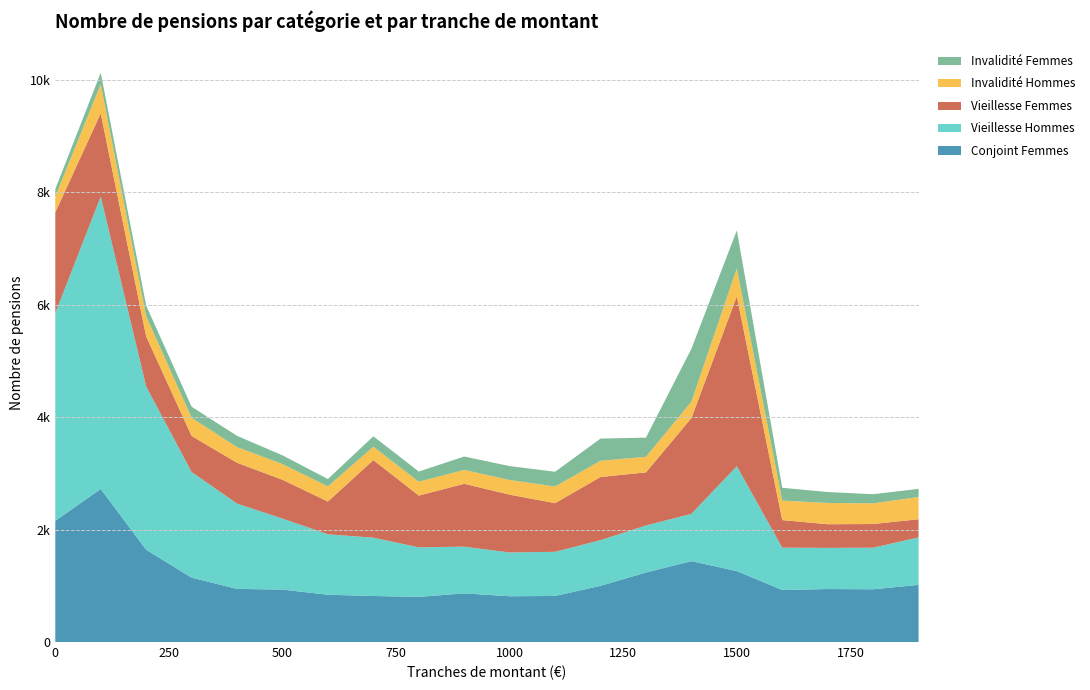

Reading left to right, extract all data points from this chart.

Invalidité Hommes: 0=284	100=515	200=358	300=323	400=278	500=279	600=269	700=238	800=246	900=247	1000=261	1100=296	1200=289	1300=277	1400=290	1500=497	1600=346	1700=378	1800=367	1900=395
Invalidité Femmes: 0=130	100=206	200=191	300=197	400=201	500=155	600=131	700=185	800=181	900=238	1000=247	1100=262	1200=394	1300=341	1400=941	1500=674	1600=228	1700=195	1800=163	1900=145
Vieillesse Hommes: 0=3692	100=5199	200=2902	300=1878	400=1516	500=1263	600=1074	700=1037	800=881	900=831	1000=778	1100=785	1200=812	1300=836	1400=841	1500=1865	1600=753	1700=732	1800=739	1900=844
Vieillesse Femmes: 0=1791	100=1479	200=891	300=641	400=726	500=690	600=583	700=1380	800=920	900=1117	1000=1028	1100=865	1200=1123	1300=944	1400=1703	1500=3021	1600=490	1700=420	1800=421	1900=323
Conjoint Femmes: 0=2155	100=2721	200=1641	300=1145	400=945	500=932	600=841	700=818	800=803	900=865	1000=814	1100=819	1200=999	1300=1236	1400=1438	1500=1261	1600=925	1700=942	1800=938	1900=1016